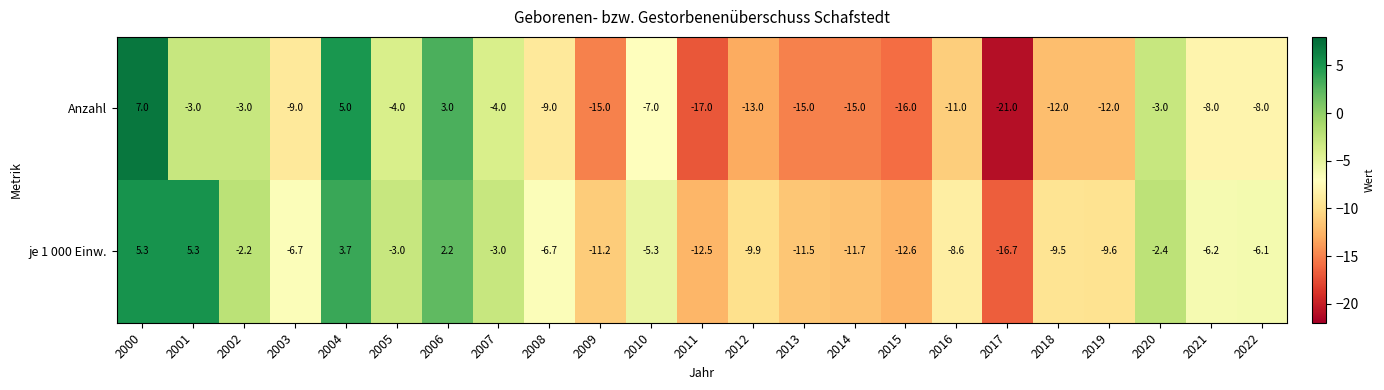

At which label is je 1 000 Einw. closest to -5?

2010